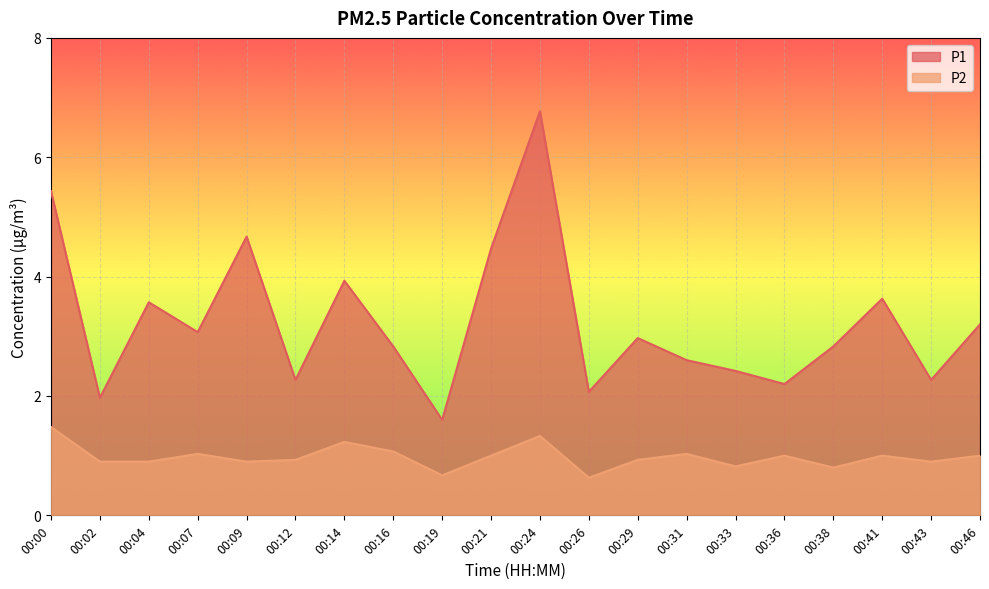

At which label is P2 closest to 1?

00:21